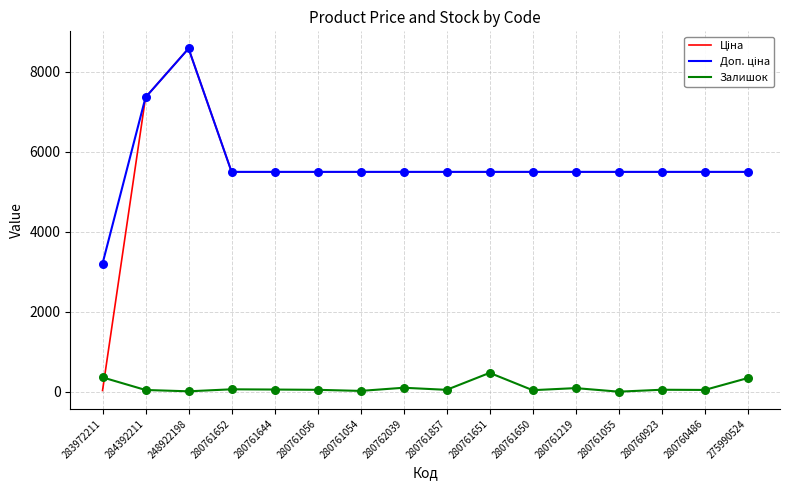

At which category is the sum across all series the highest?

248922198